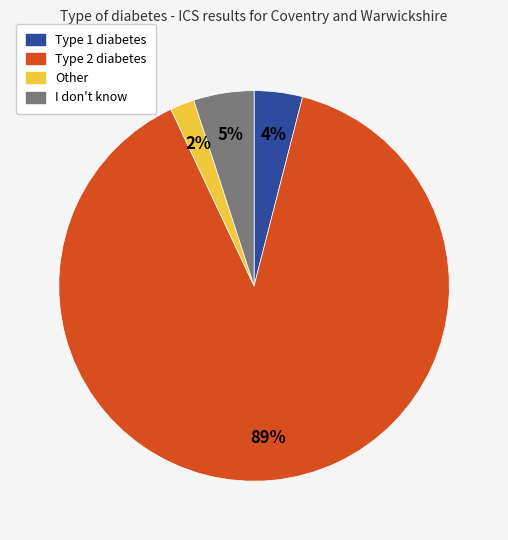

To the nearest percent, what is the combined percentage of Other and Type 1 diabetes?

6%